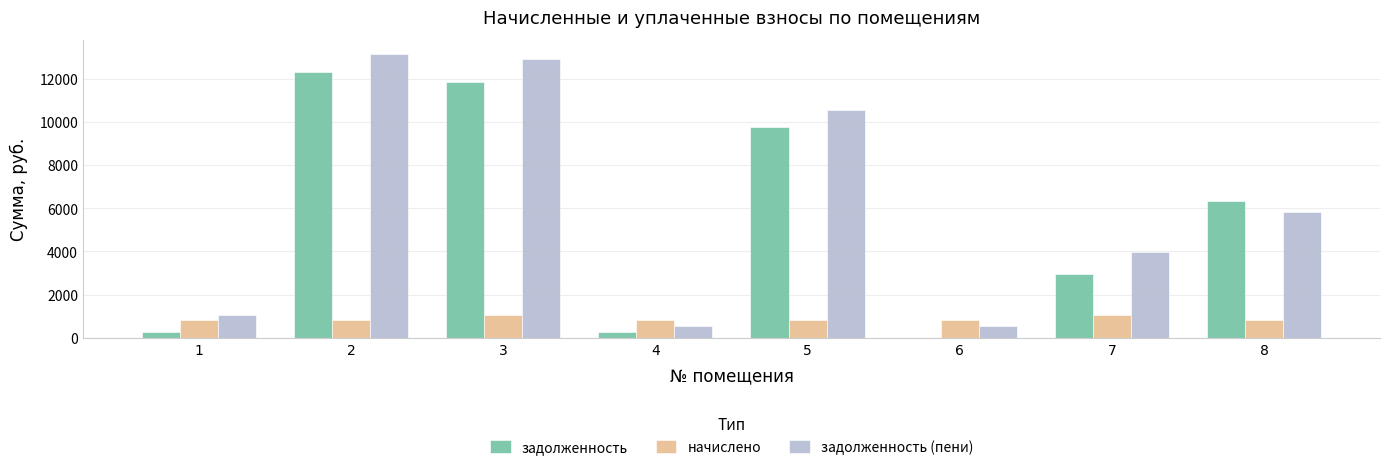

Is the value of задолженность at 8 greater than the value of задолженность (пени) at 7?

Yes